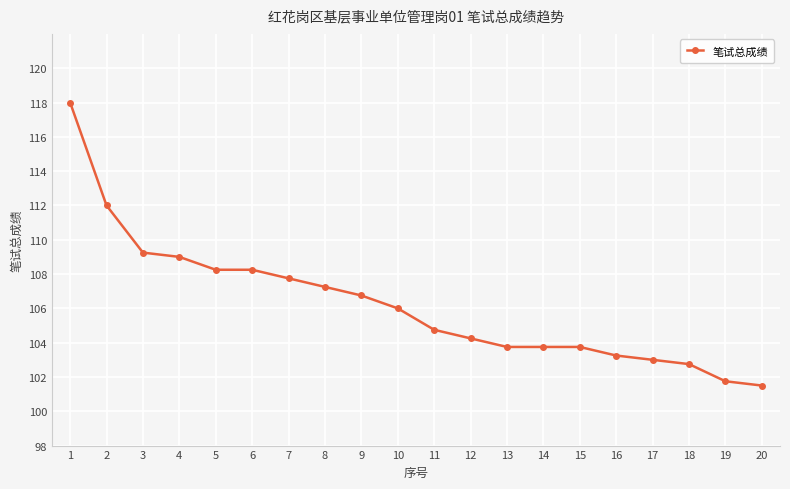

The chart shows a value of 118.0 at 1. True or false?

True